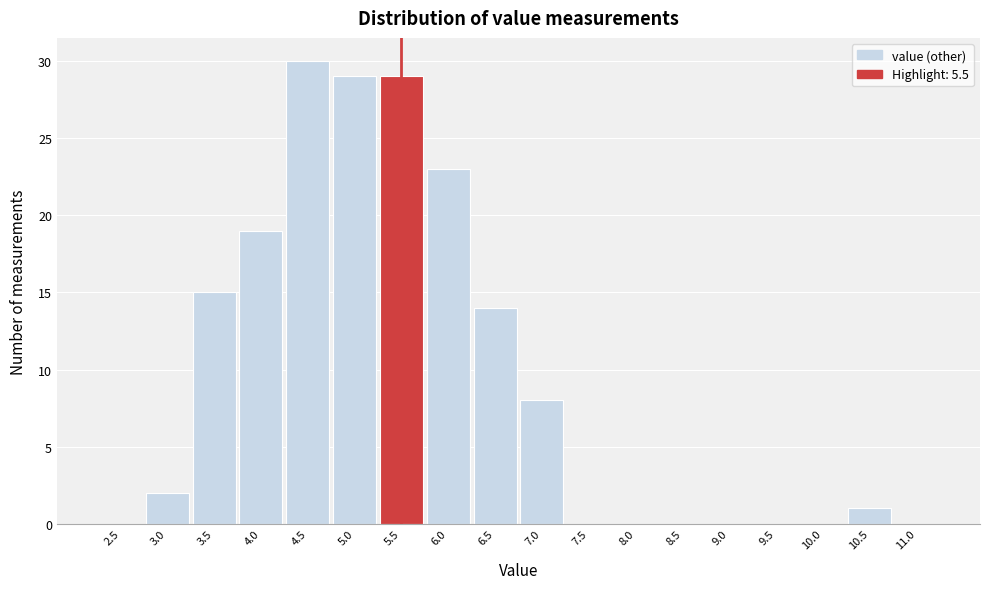

Reading right to left, extract all data points from this chart.

11.0=0	10.5=1	10.0=0	9.5=0	9.0=0	8.5=0	8.0=0	7.5=0	7.0=8	6.5=14	6.0=23	5.5=29	5.0=29	4.5=30	4.0=19	3.5=15	3.0=2	2.5=0